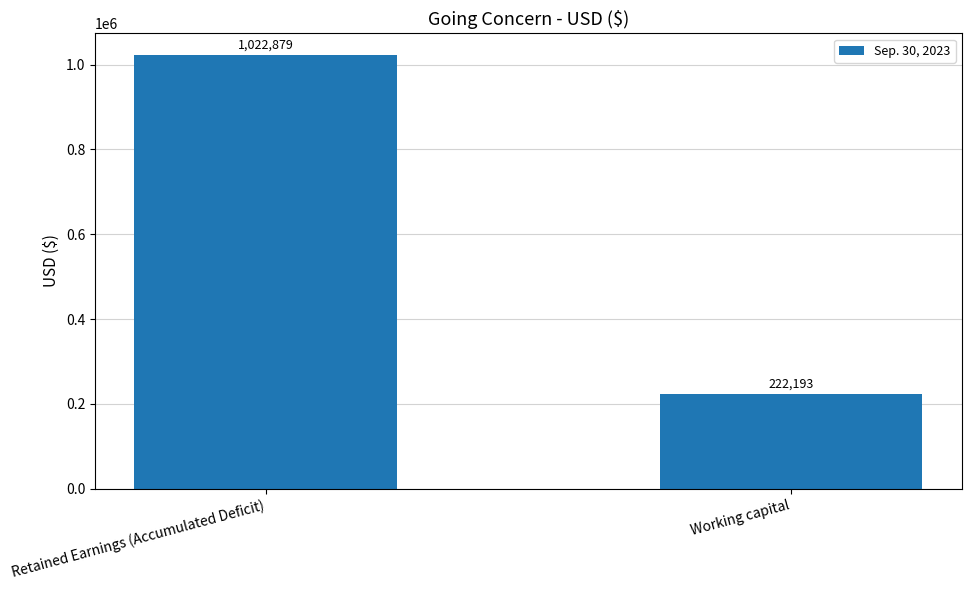

Which category has the lowest value across all series?

Working capital